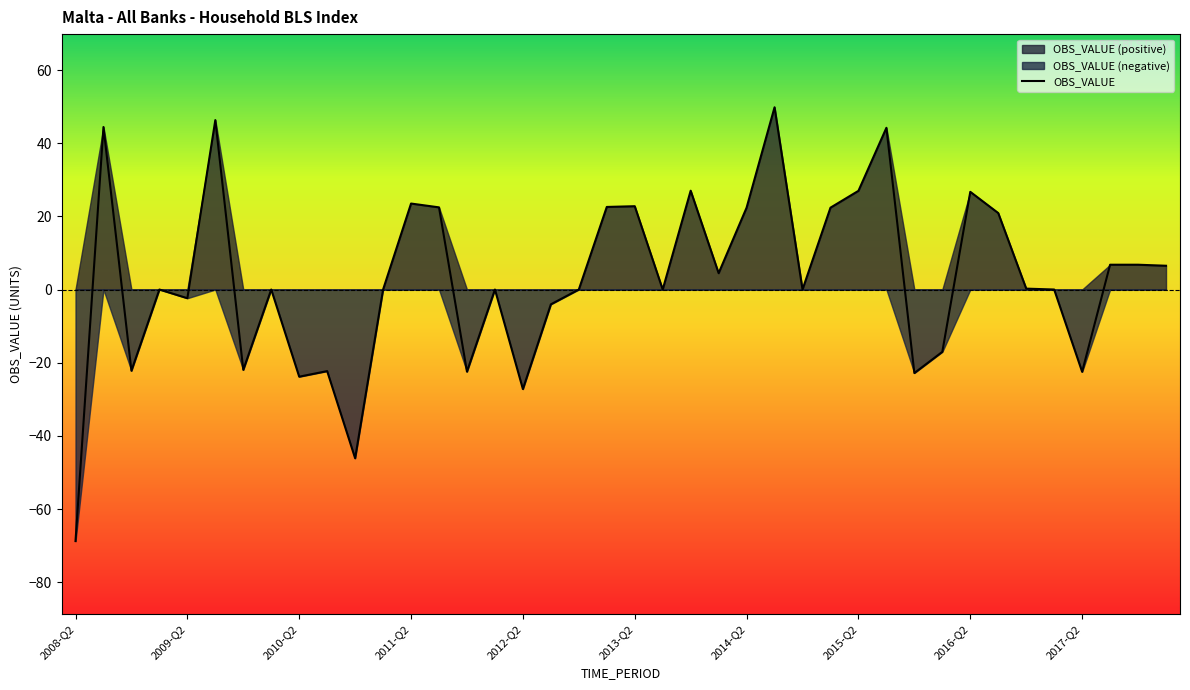

What is the label of the 33rd point from the left?

2016-Q2